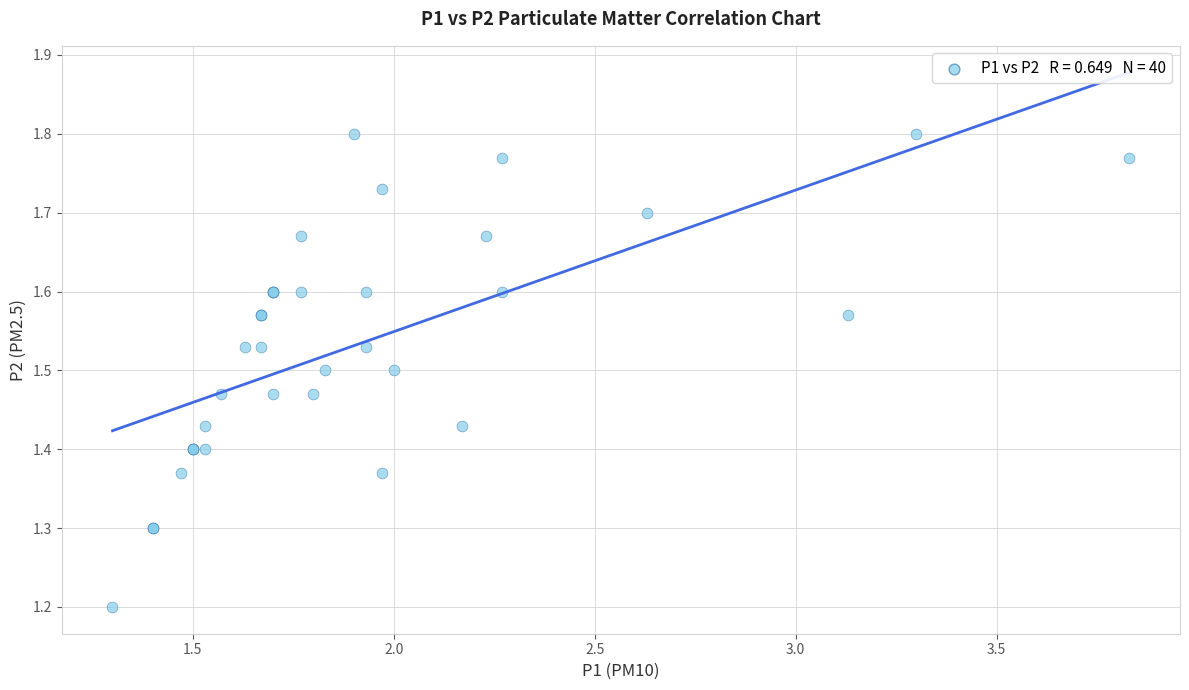

What Y value in the scatter plot is closest to 1?

1.2